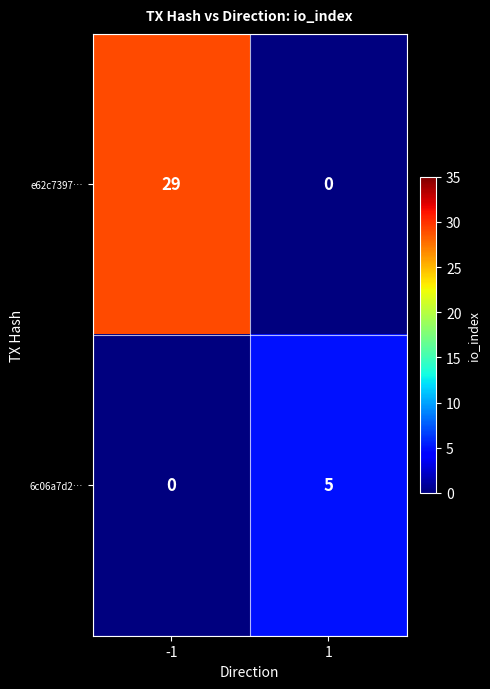

The 6c06a7d2… series shows 0 at -1. True or false?

True